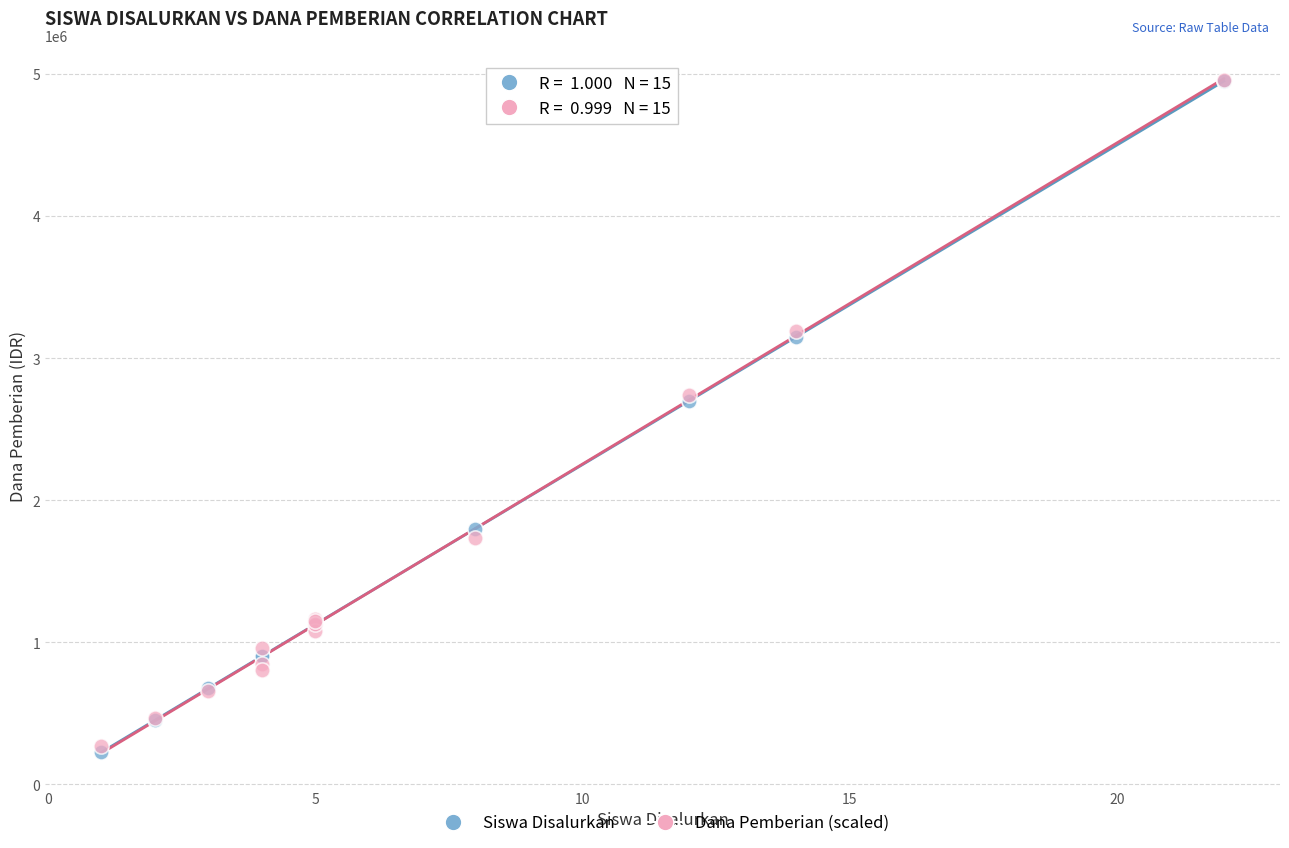

What are all the series names shown in the legend?

Siswa Disalurkan, Dana Pemberian (scaled)